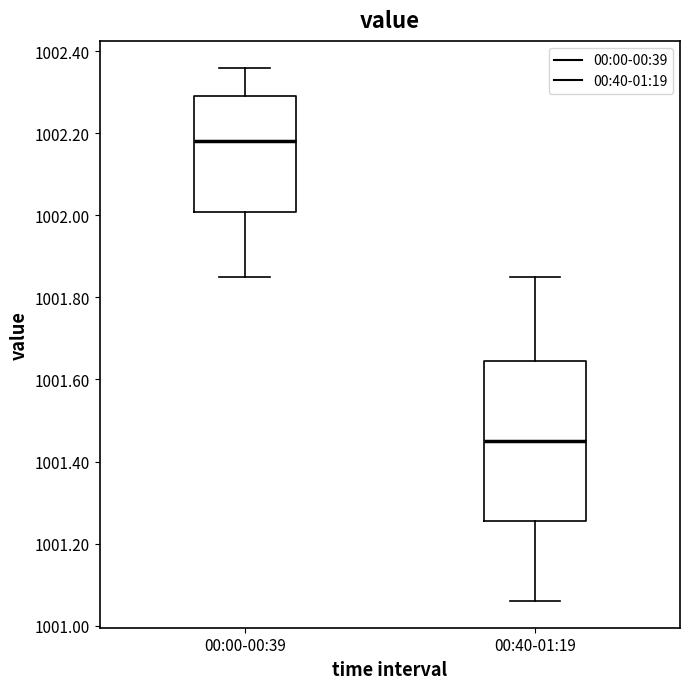

Reading left to right, transcribe this box plot: for each box, give where its median line is, the range the box spans, and where its two whiskers end, as read against the y-axis. The values are not printed on the chart, so give them approximately, as read against the axis.

00:00-00:39: median 1002.18, box 1002.00 to 1002.30, whiskers 1001.86 to 1002.36
00:40-01:19: median 1001.46, box 1001.26 to 1001.64, whiskers 1001.06 to 1001.86